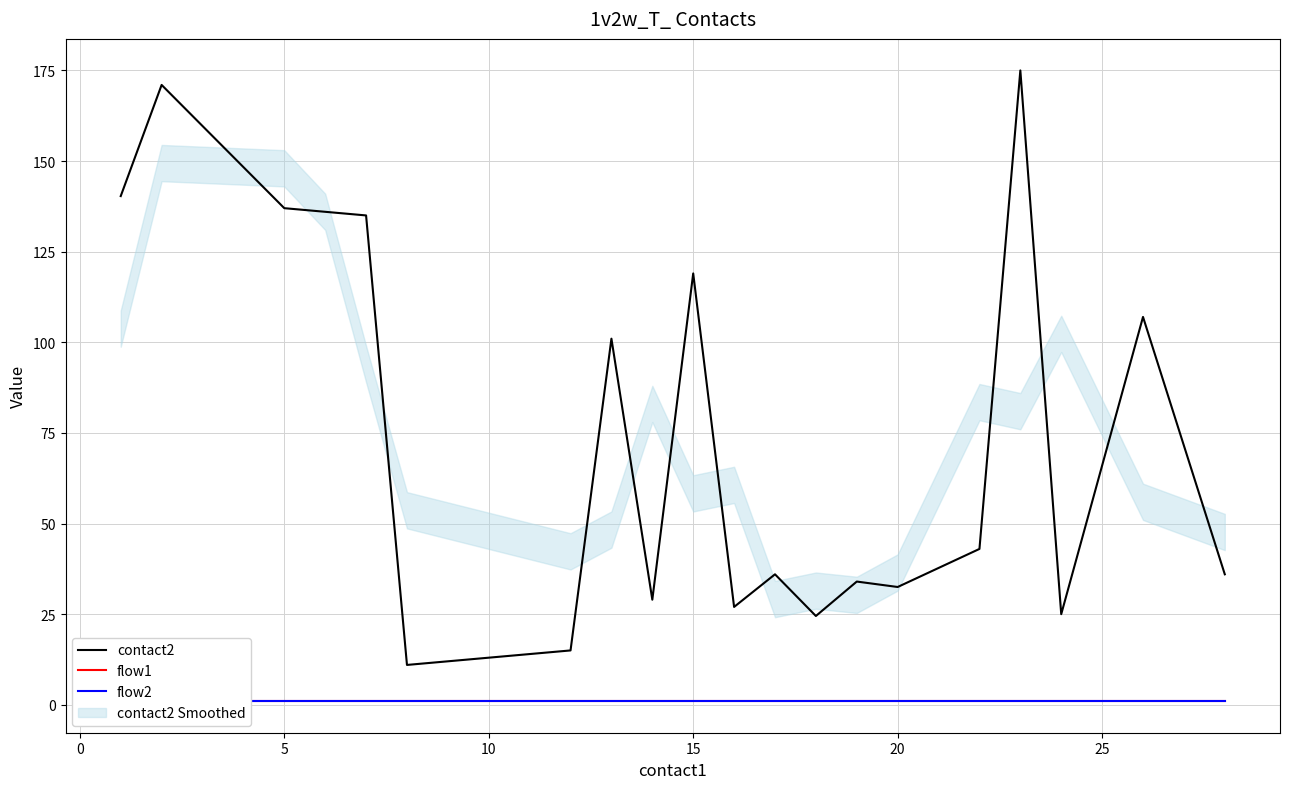

The value of contact2 at 20 is 32.5. True or false?

True